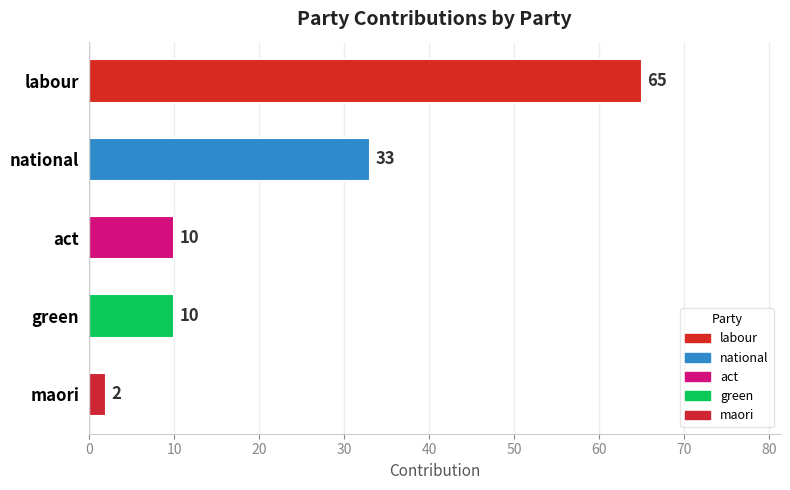

The value at national is 55. True or false?

False